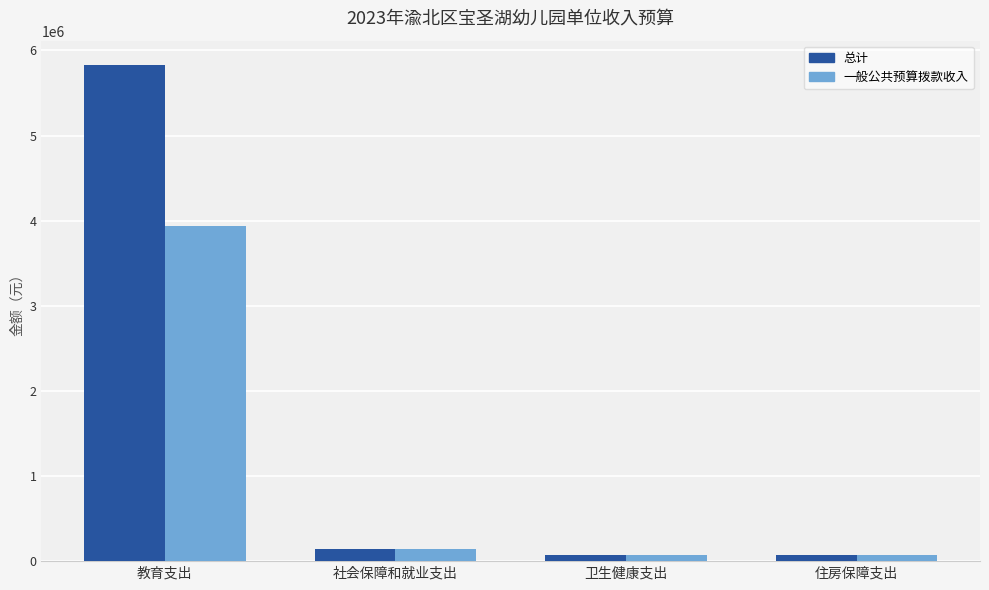

What is the sum of all 一般公共预算拨款收入 values?

4224623.4